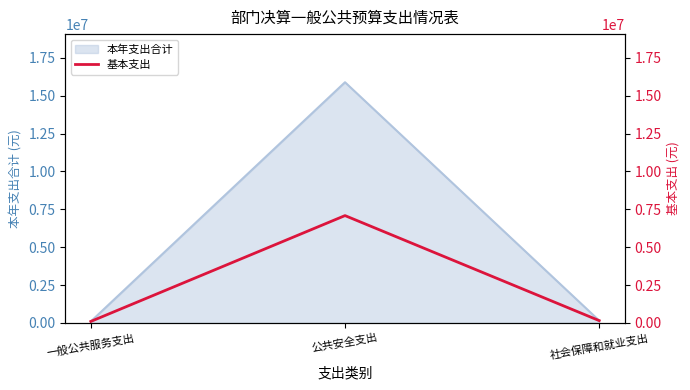

Is it true that 本年支出合计 equals 11090108.9 at 公共安全支出?

False